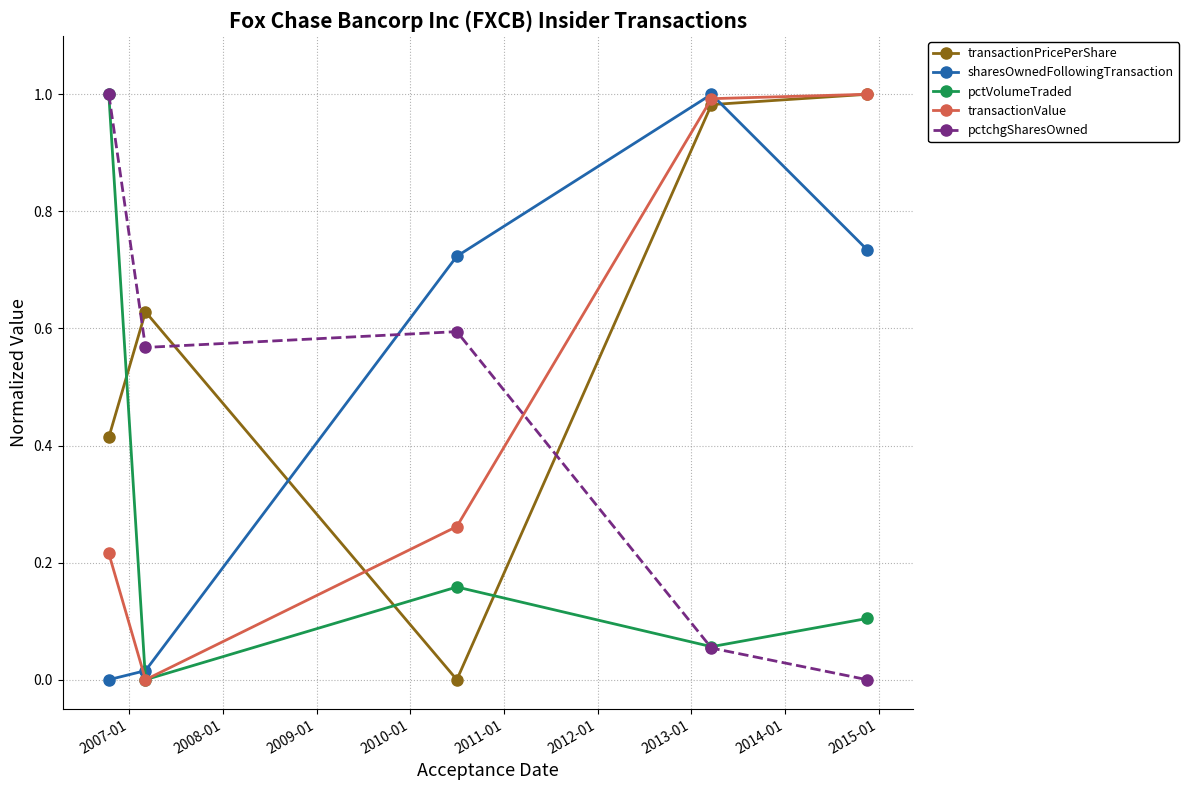

Count the number of data series in this chart.

5